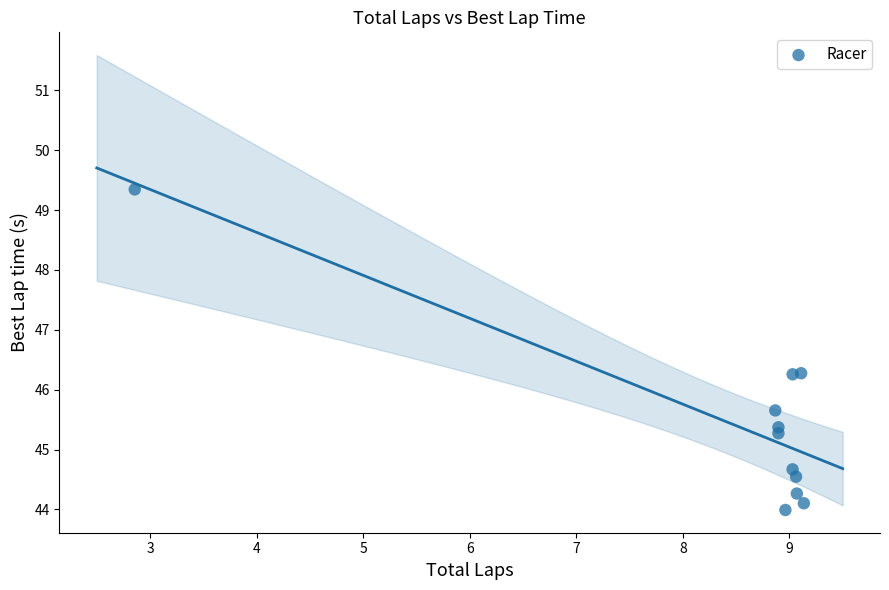

What is the average Y value?

45.4